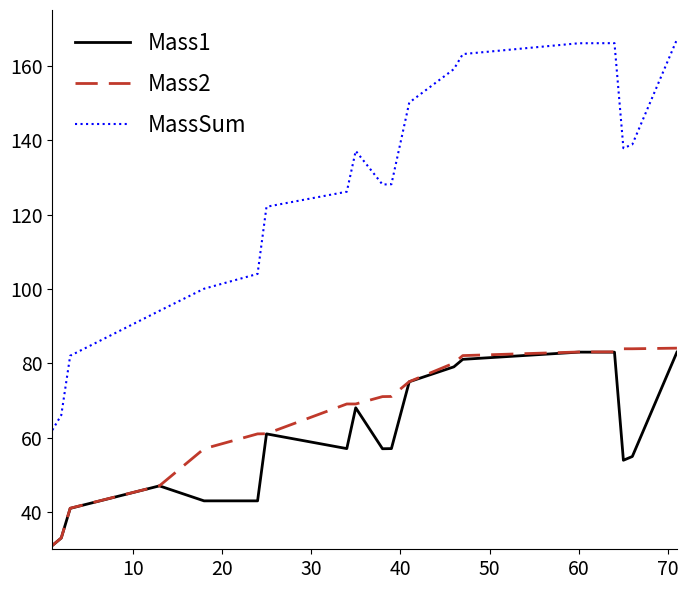

True or false: MassSum and Mass2 intersect in this chart.

False